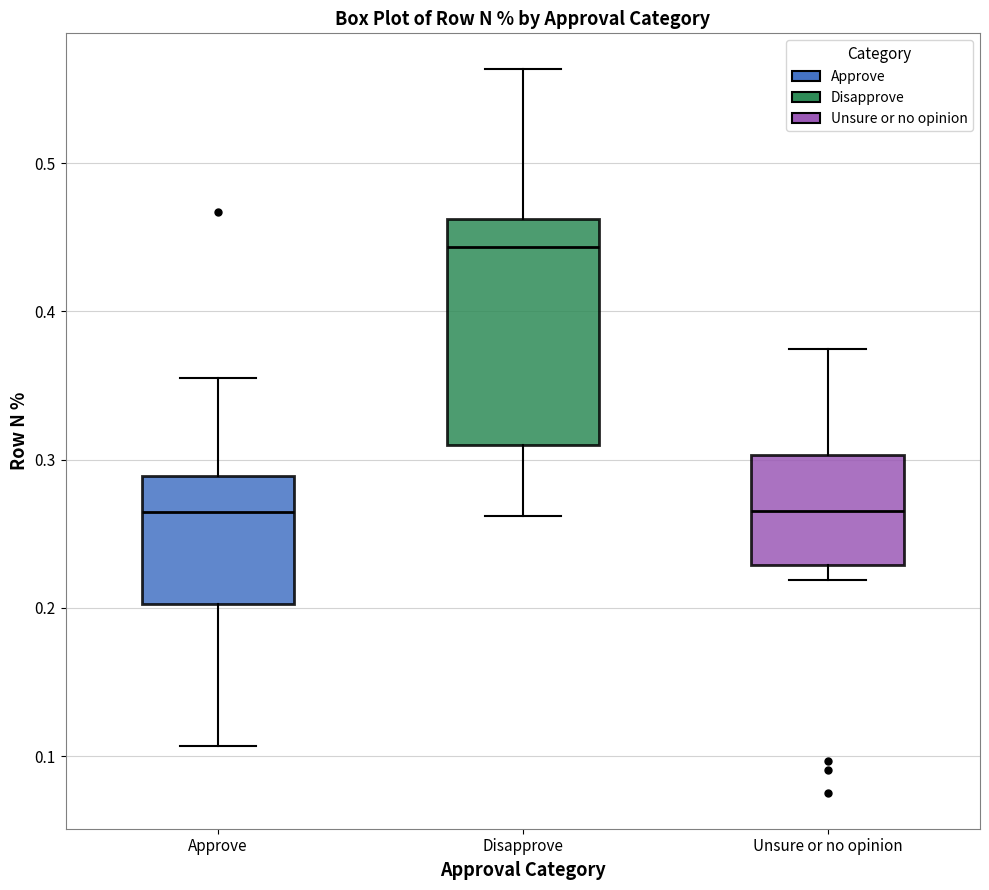

Which box is the tallest, from its lower edge to its upper edge?

Disapprove